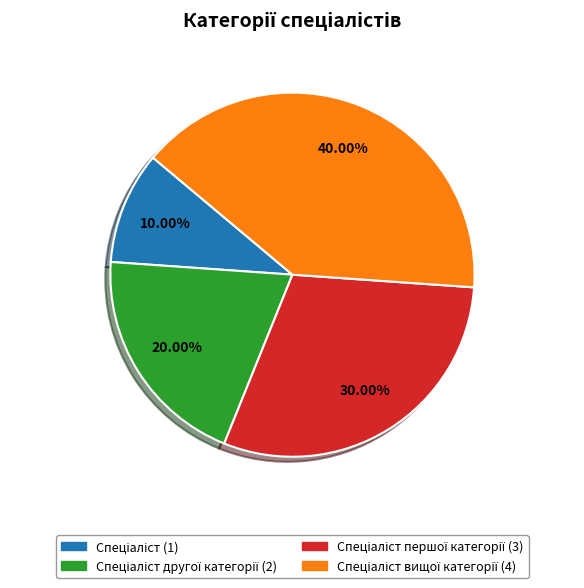

Is there any slice that represents more than half of the pie?

No